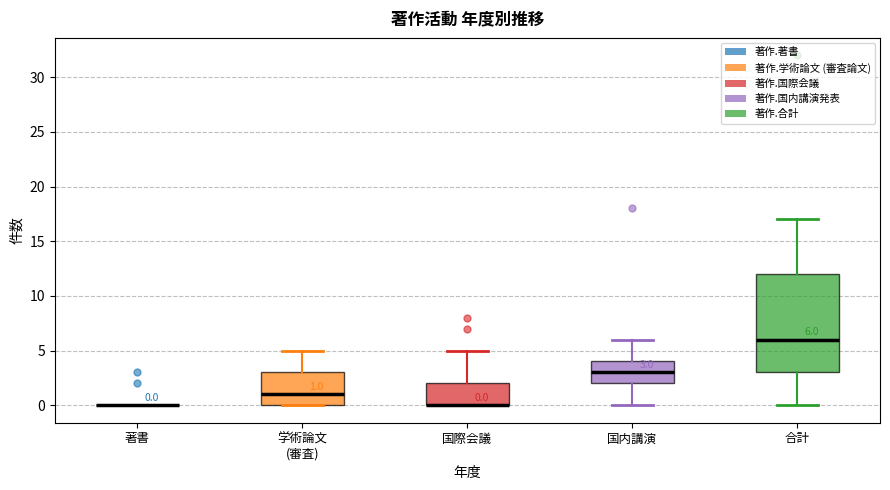

Comparing the boxes themselves (not the whiskers), which one is the tallest?

合計